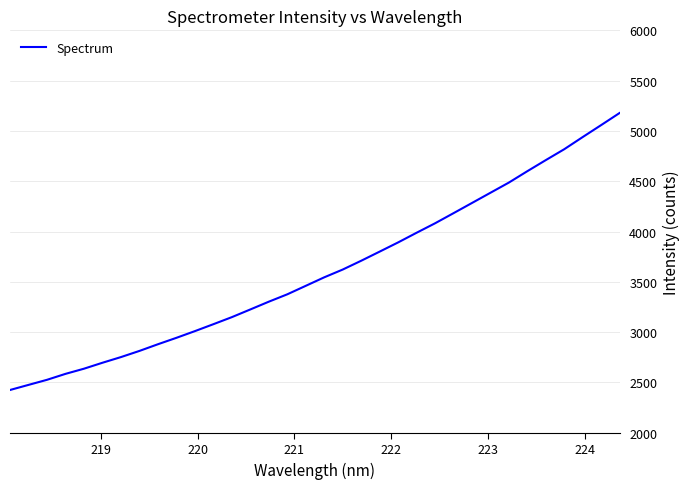

What is the greatest value displayed?

5177.9